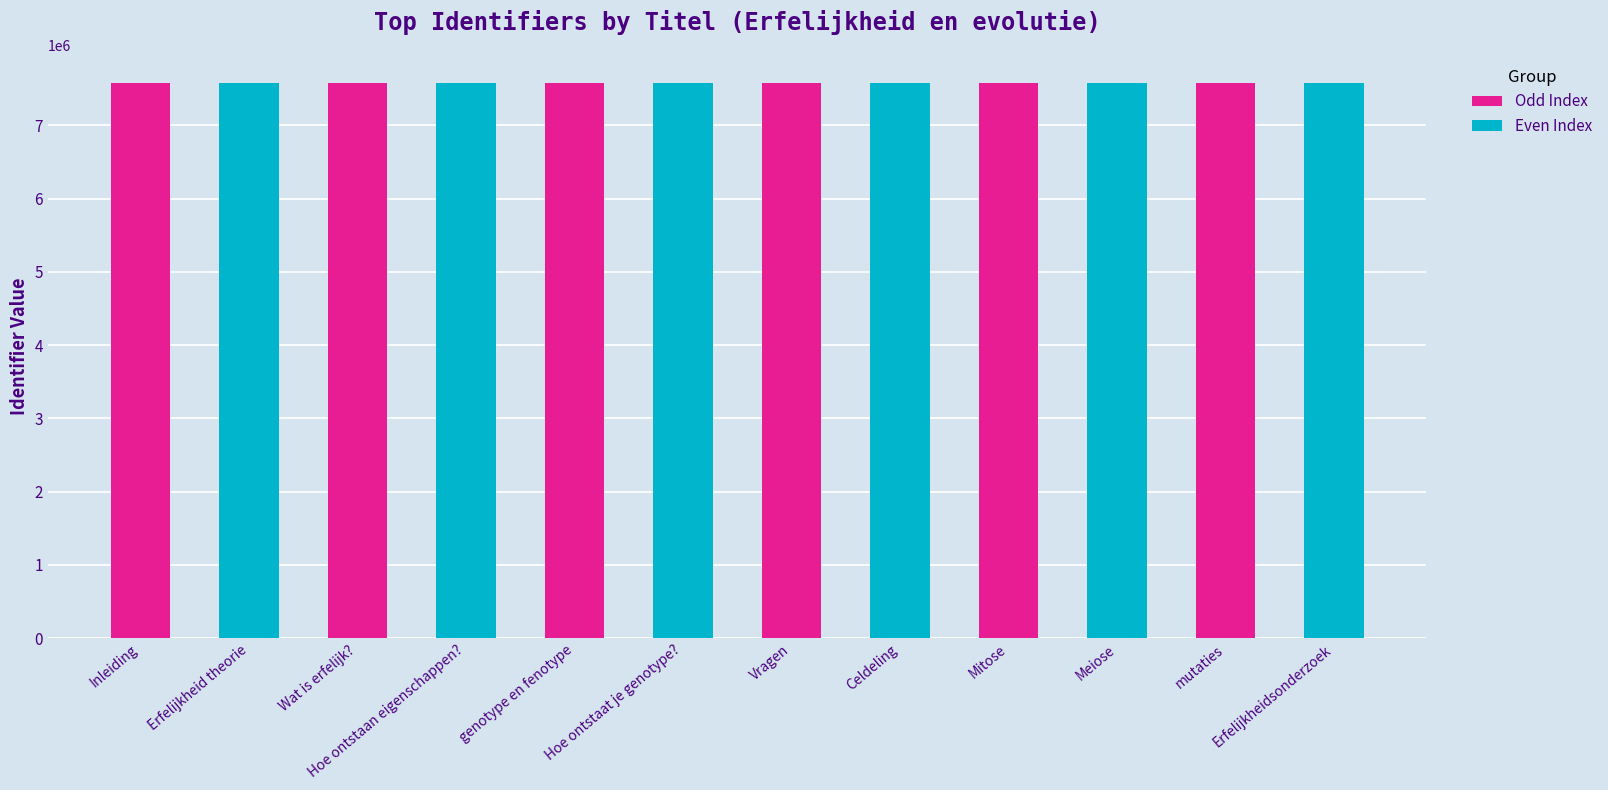

Does the chart contain stacked bars?

No